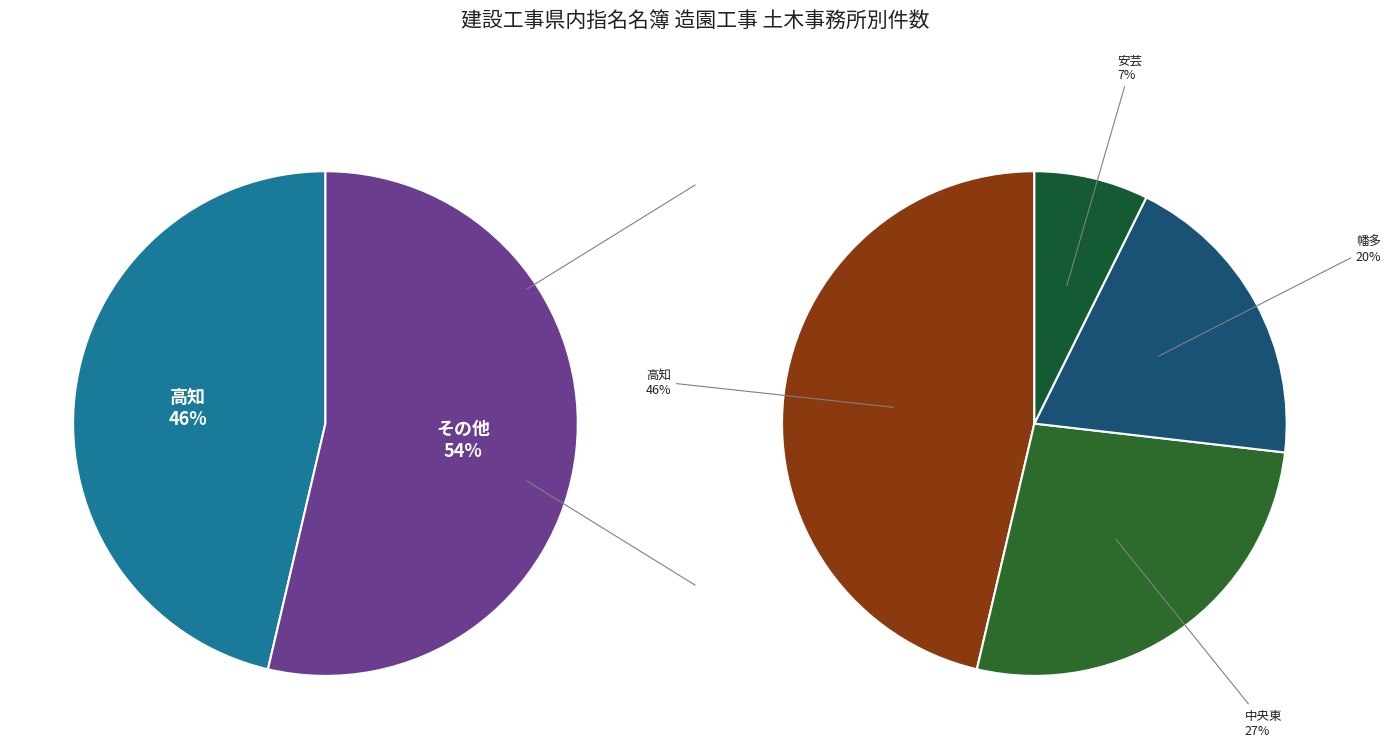

Which category has the biggest portion of the pie?

高知